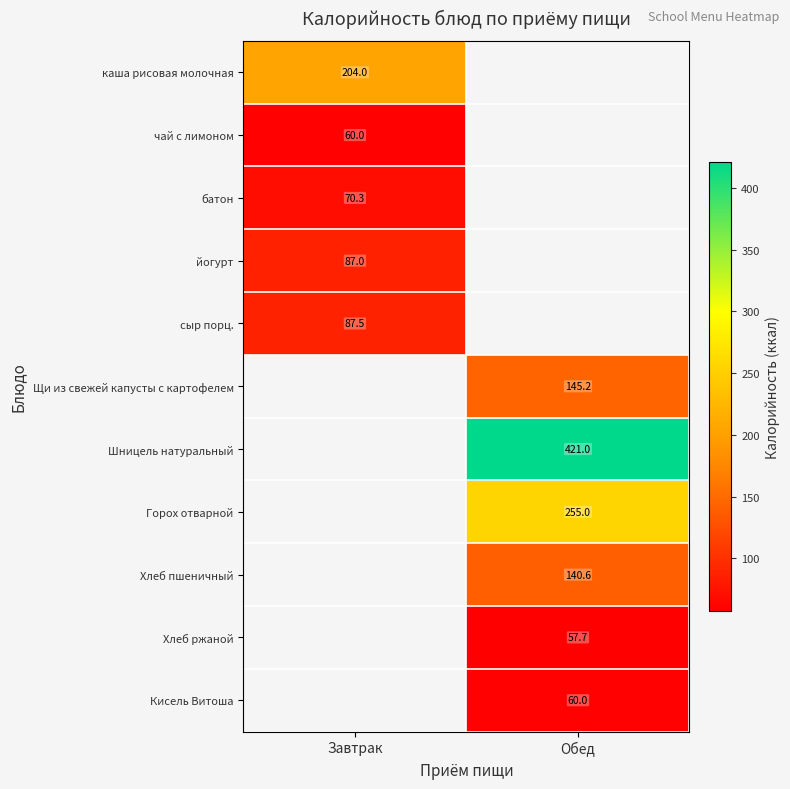

Count the number of data series in this chart.

11